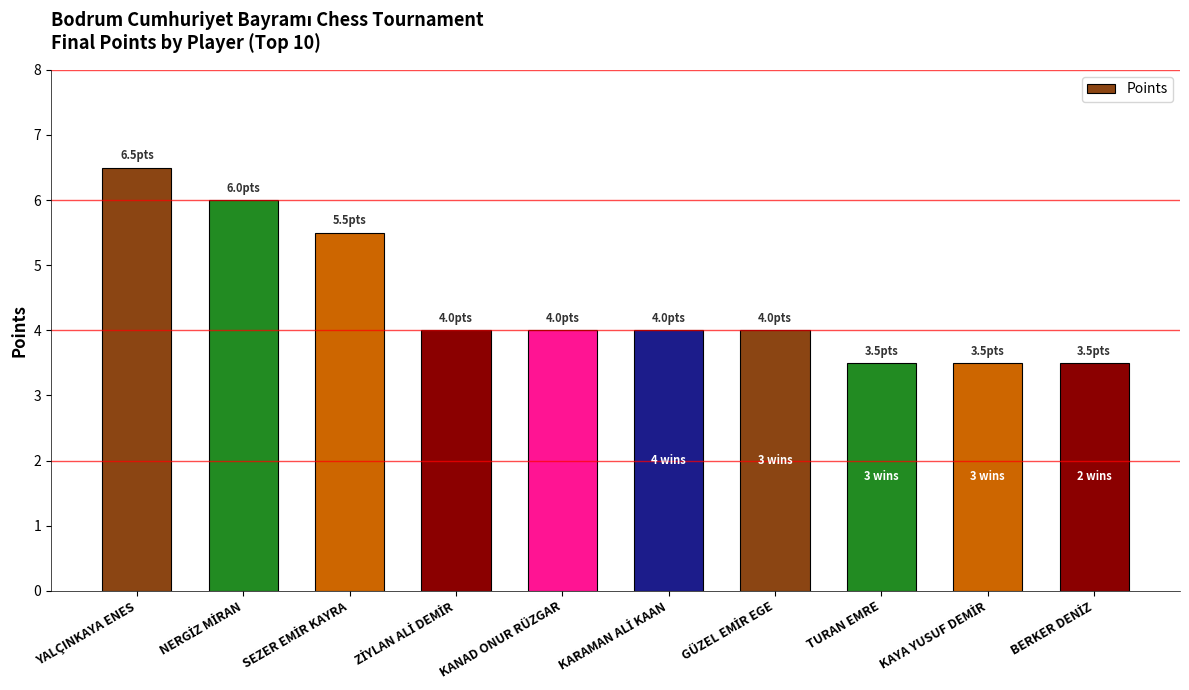

What is the sum of all values?

44.5